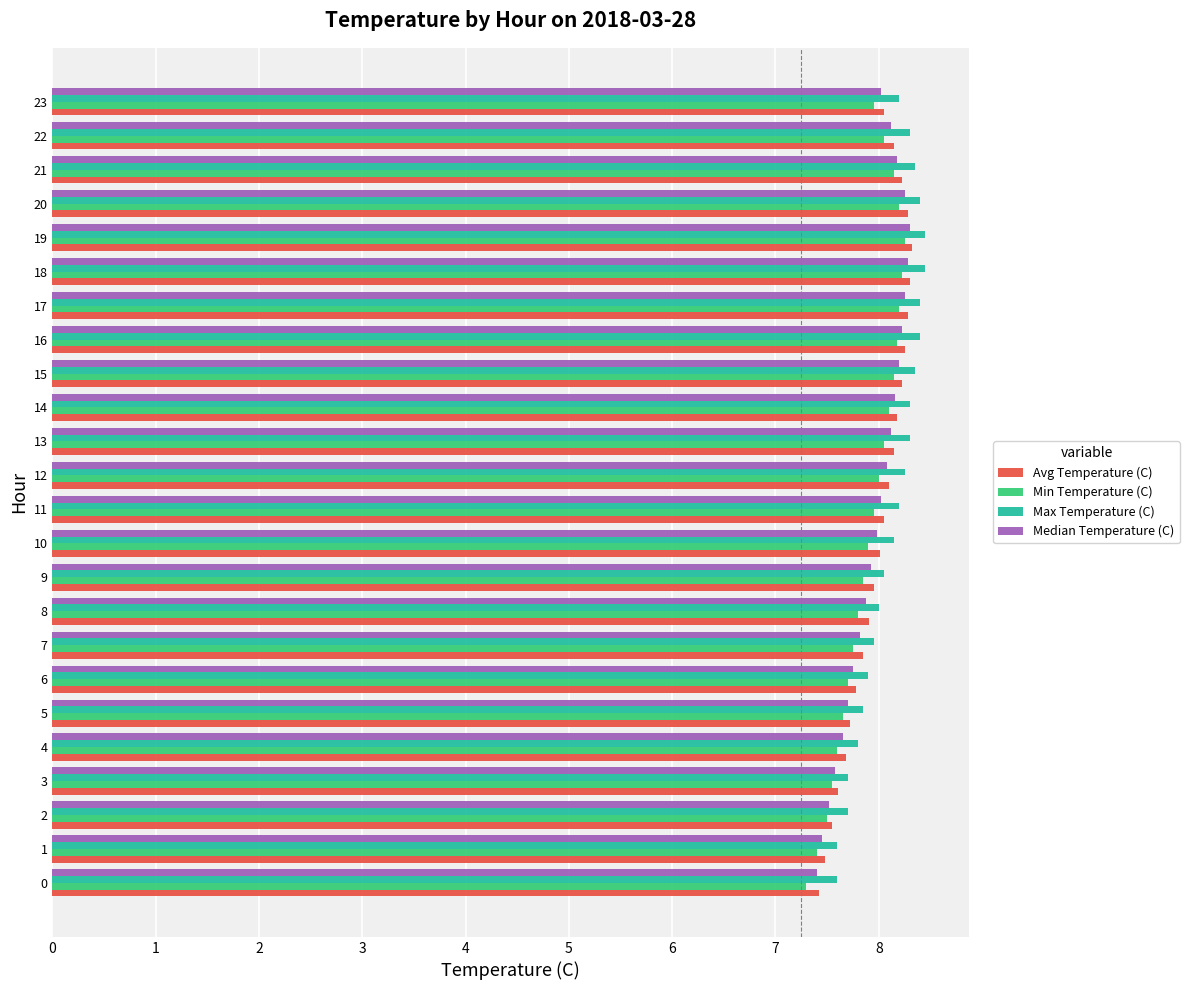

What is the smallest value displayed?

7.3